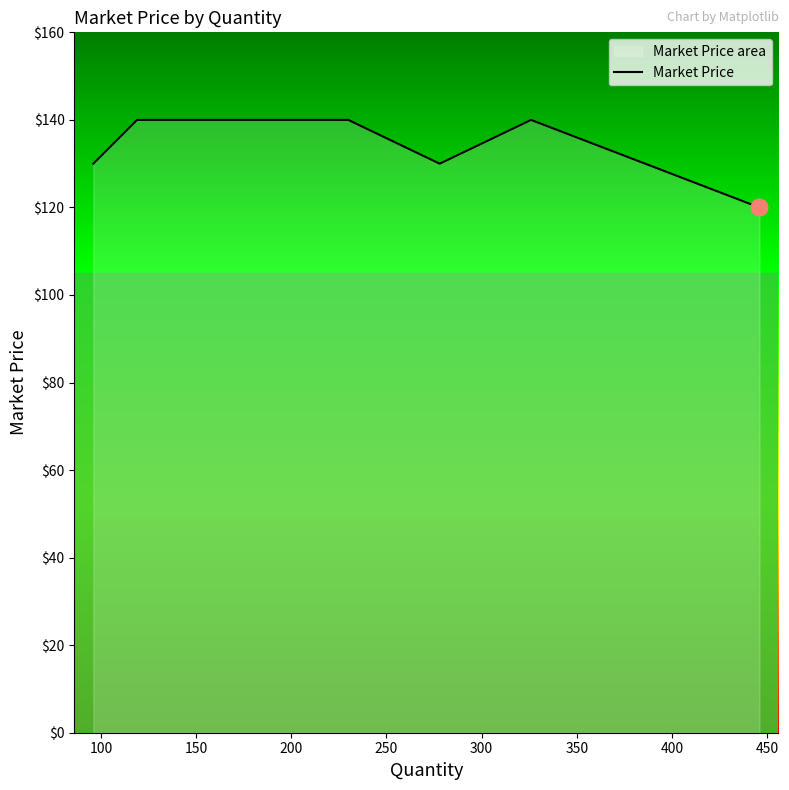

How many interior local valleys (lower than both neighbors) does the data have?

1